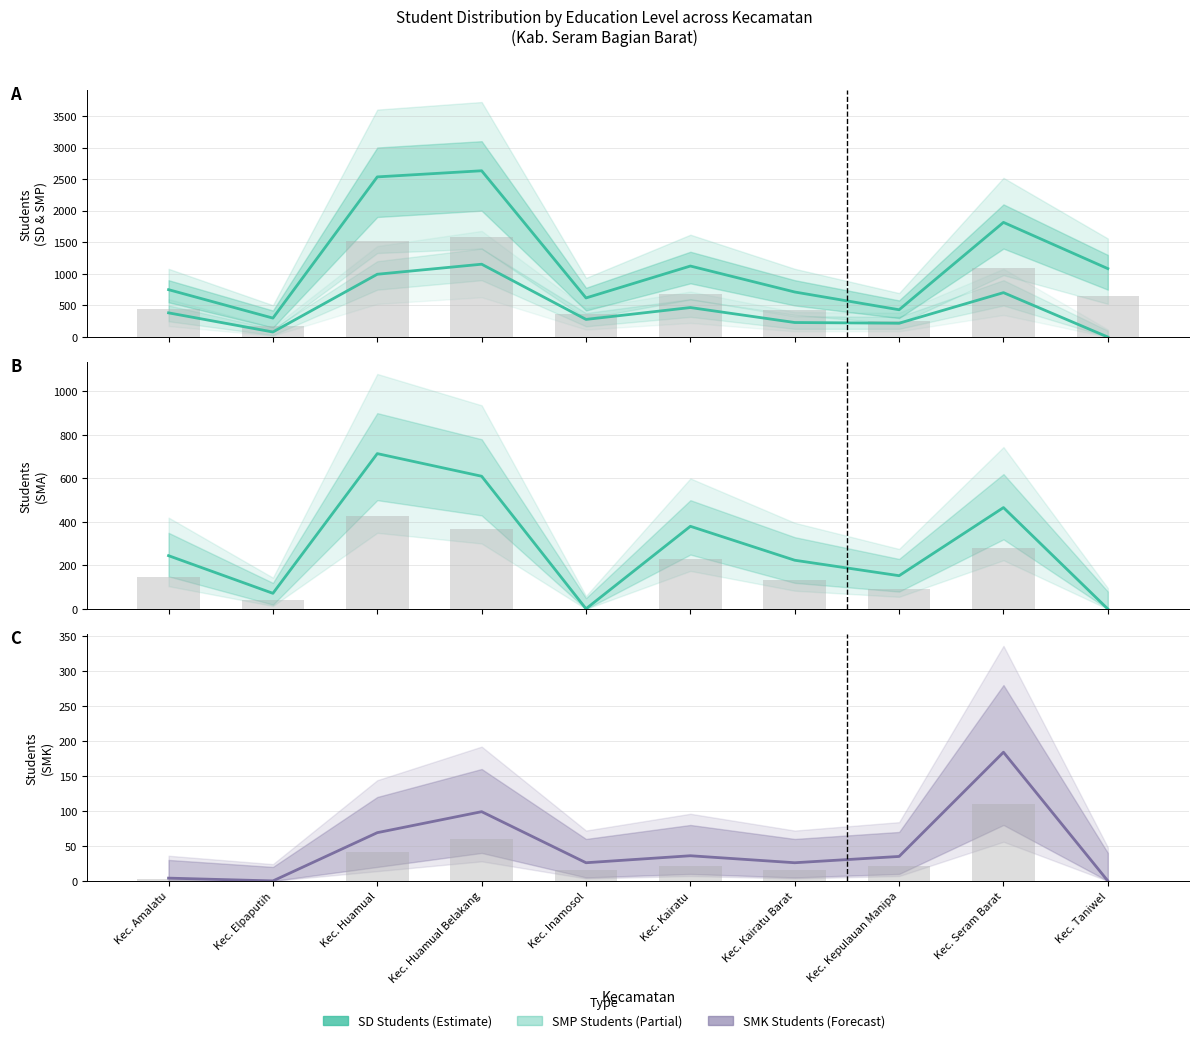

At how many categories does at least one series exceed 483?

5